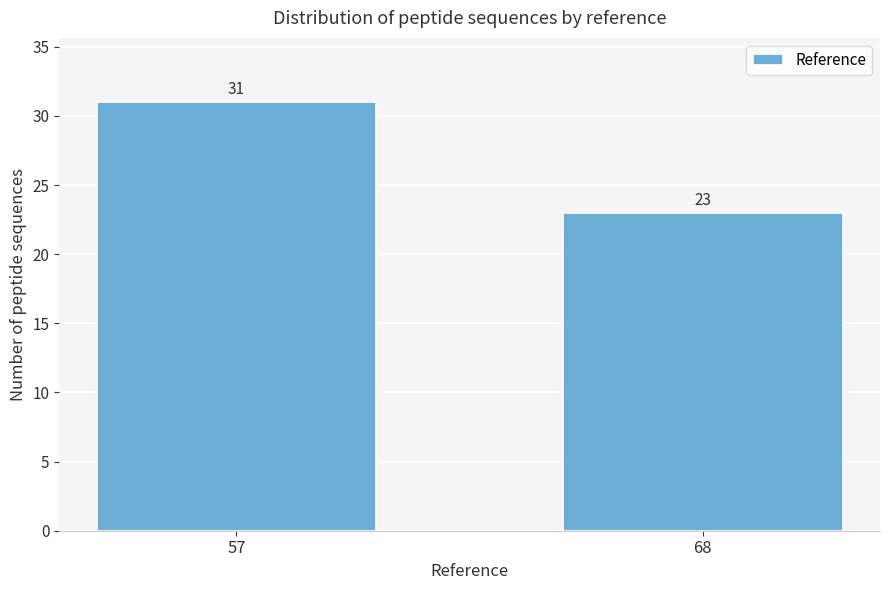

Reading left to right, transcribe all the data shown in this chart.

57=31	68=23